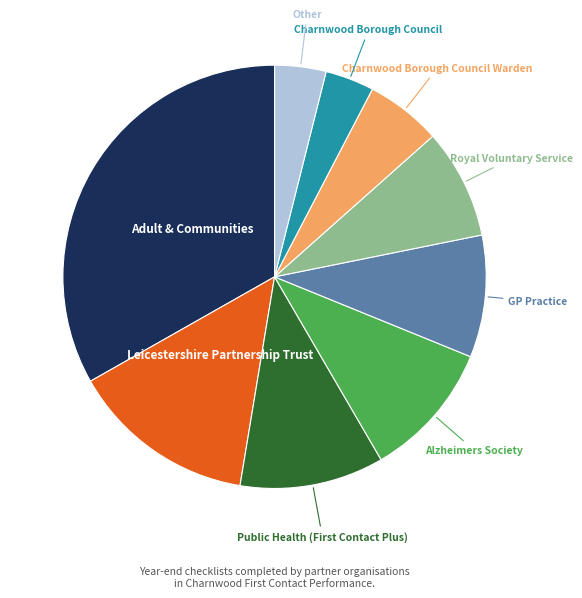

Is there any slice that represents more than half of the pie?

No